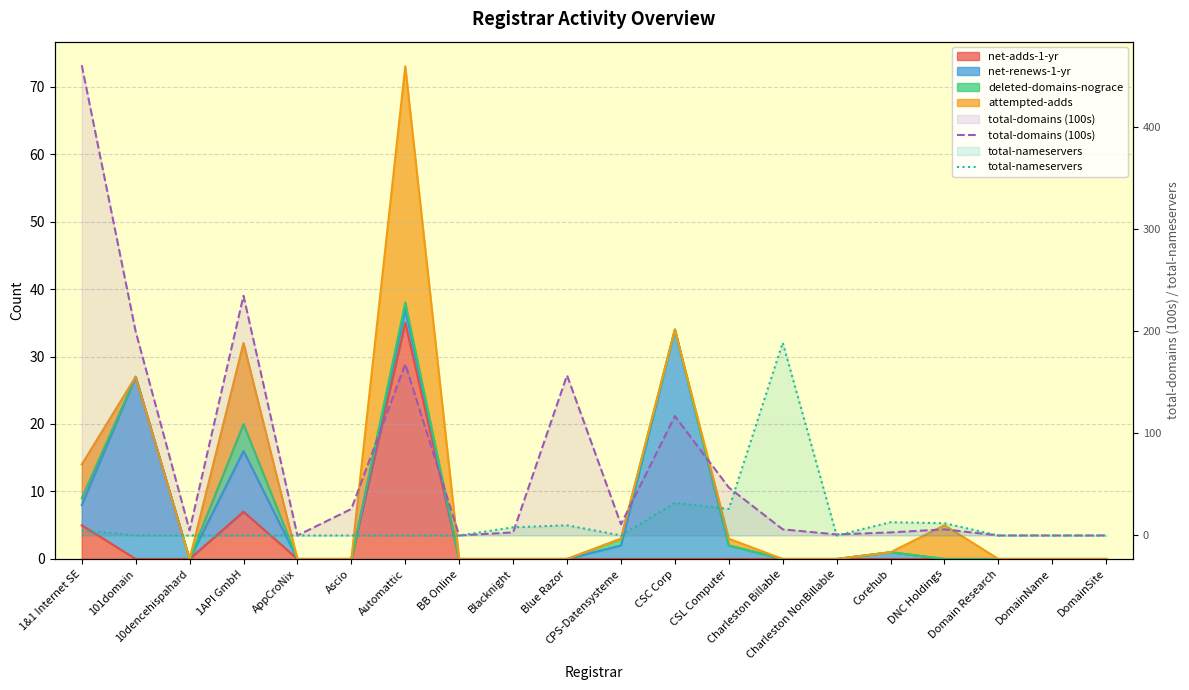

How many intersections are there between total-domains (100s) and total-nameservers?

4